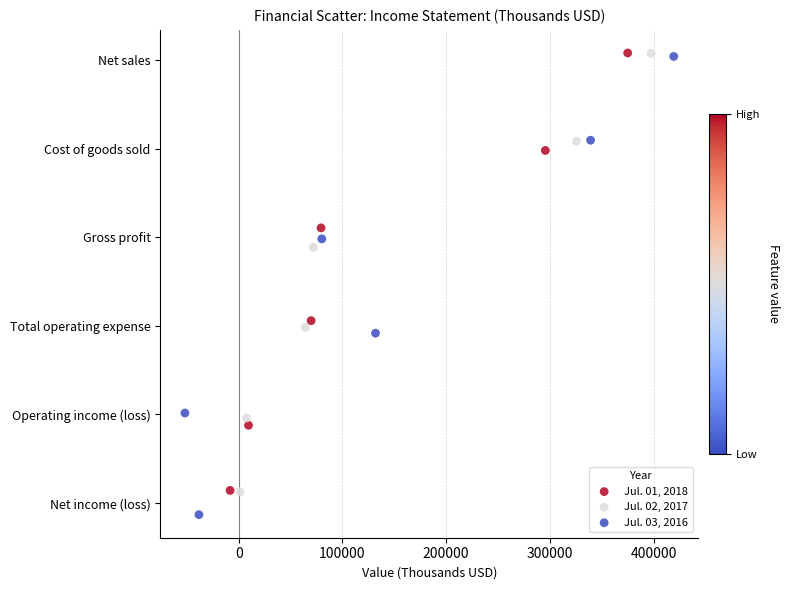

What are all the series names shown in the legend?

Jul. 01, 2018, Jul. 02, 2017, Jul. 03, 2016